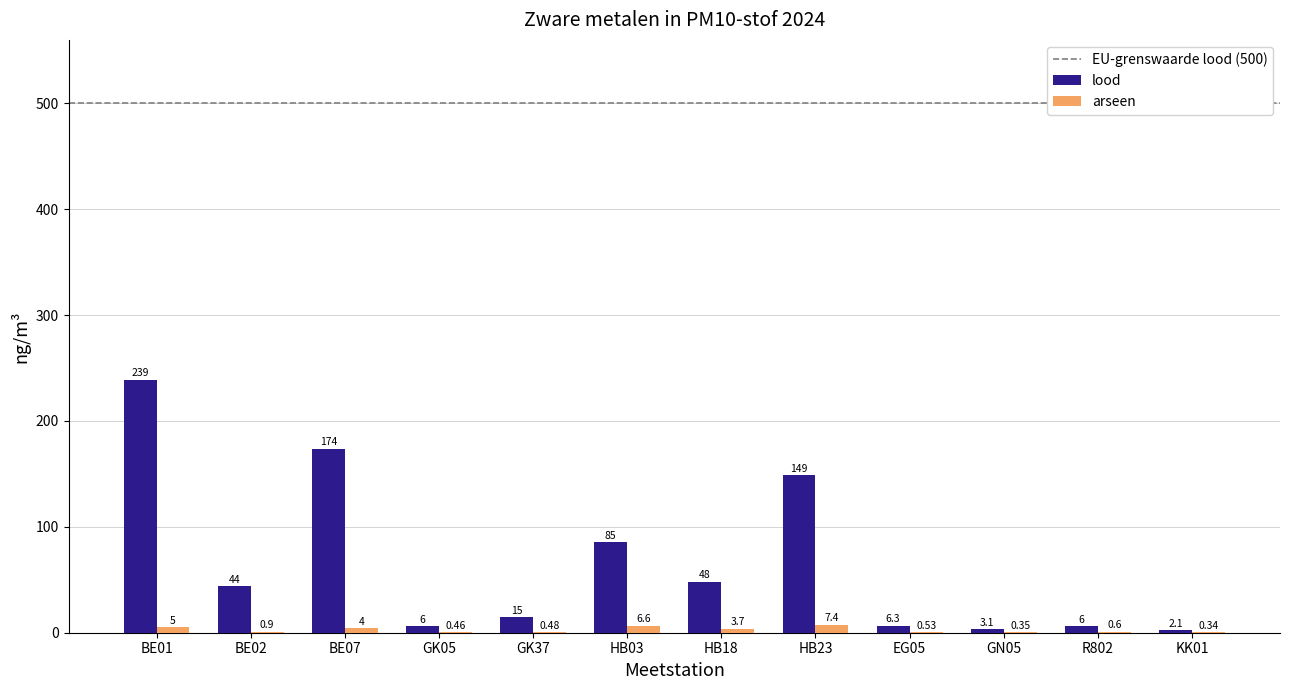

Is the value of lood at BE07 greater than the value of arseen at HB03?

Yes